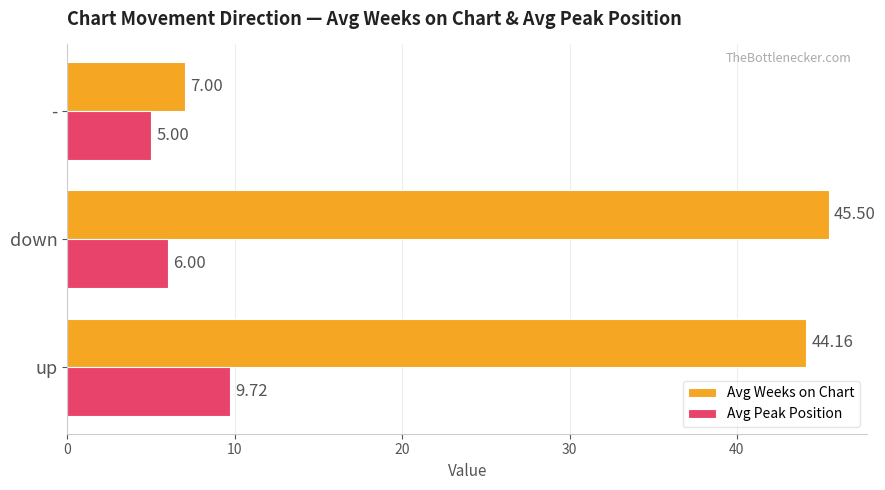

What are all the series names shown in the legend?

Avg Weeks on Chart, Avg Peak Position